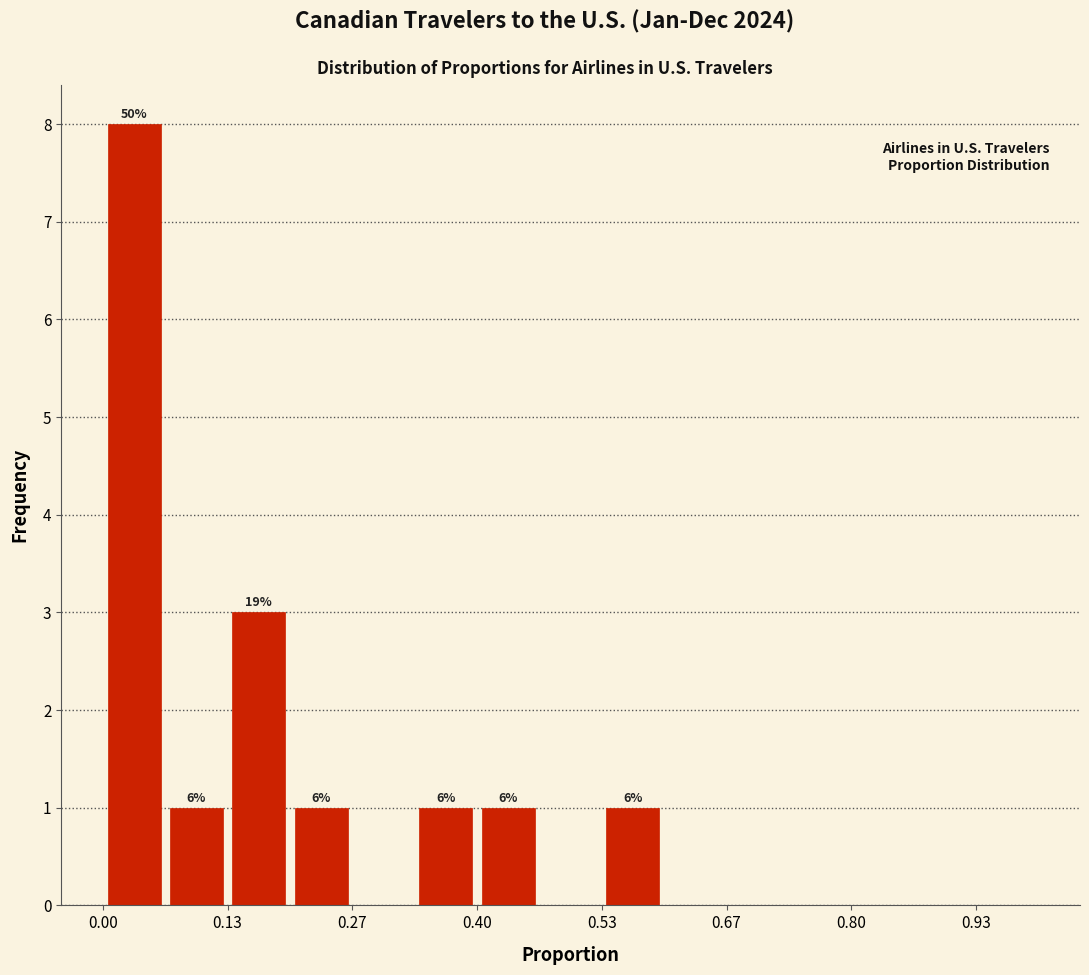

Read against the x-axis, roughly where is the centre of the tallest bar?

0.04